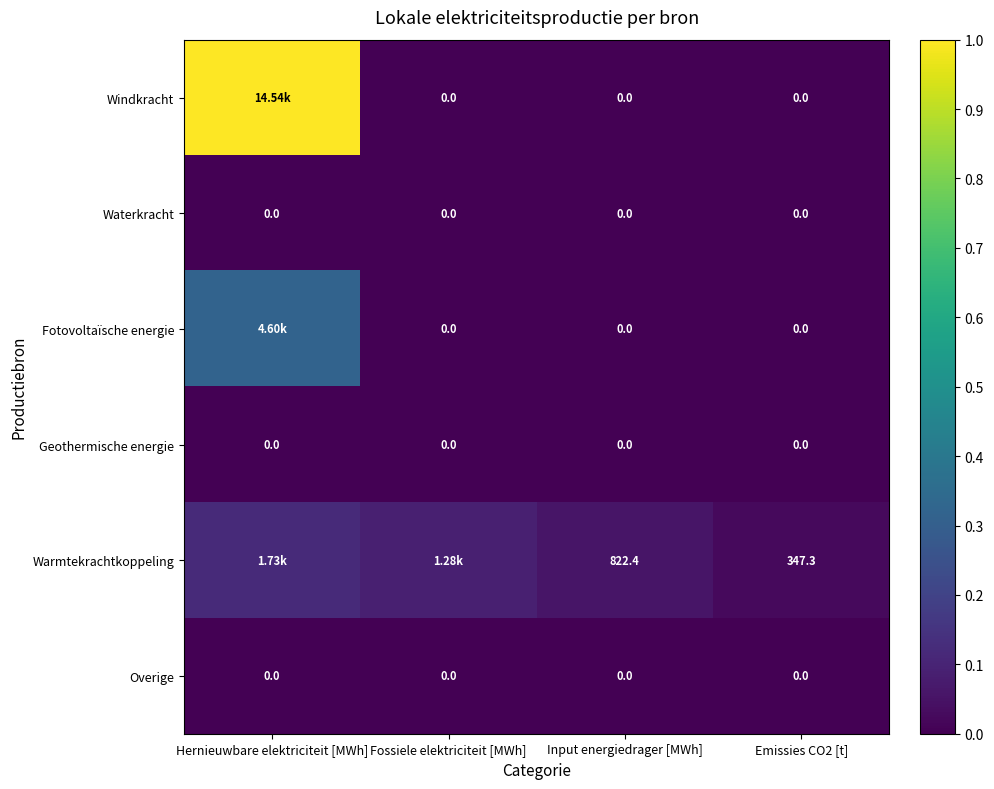

Is the value of Warmtekrachtkoppeling at Hernieuwbare elektriciteit [MWh] greater than the value of Overige at Emissies CO2 [t]?

Yes